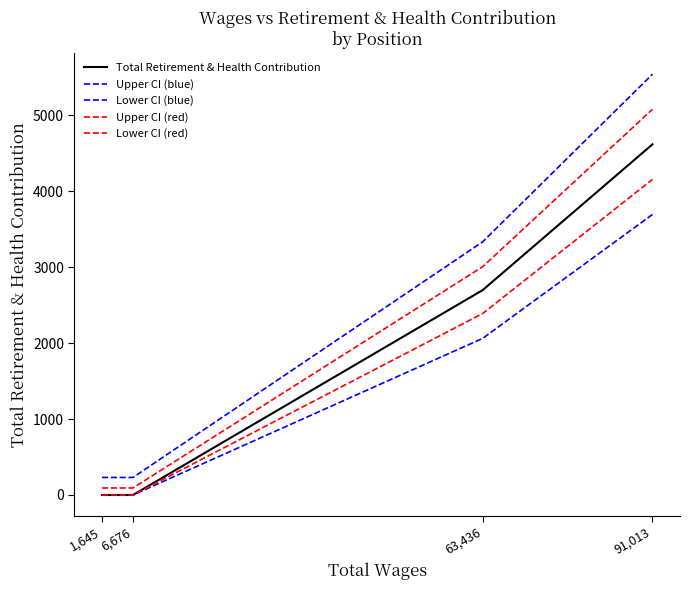

Between 1,645 and 6,676, which is larger?

1,645